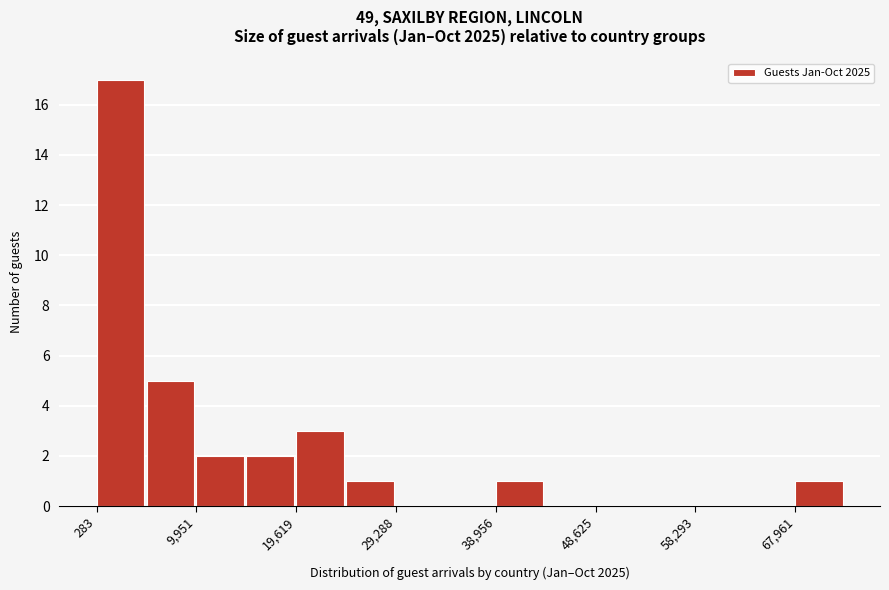

Reading left to right, transcribe this chart: for each bar, give the range it covers on the x-axis and its height. Neither the bar edges nor the heights are printed on the chart, so give them approximately, as read against the axes.

0 to 5000: 17
5000 to 10000: 5
10000 to 15000: 2
15000 to 20000: 2
20000 to 24000: 3
24000 to 29000: 1
29000 to 34000: 0
34000 to 39000: 0
39000 to 44000: 1
44000 to 49000: 0
49000 to 53000: 0
53000 to 58000: 0
58000 to 63000: 0
63000 to 68000: 0
68000 to 73000: 1